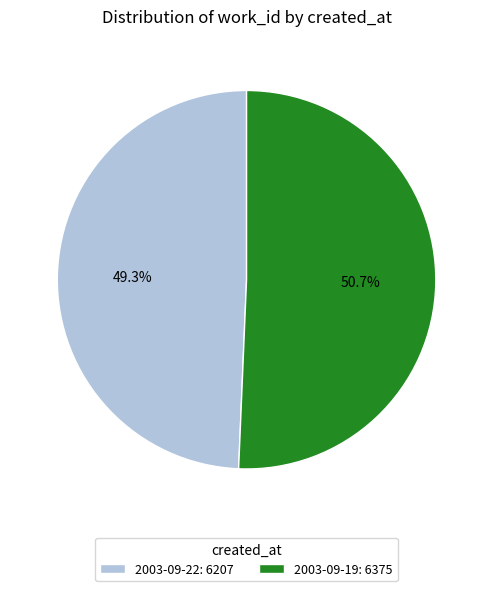

To the nearest percent, what portion does 2003-09-19 represent?

51%